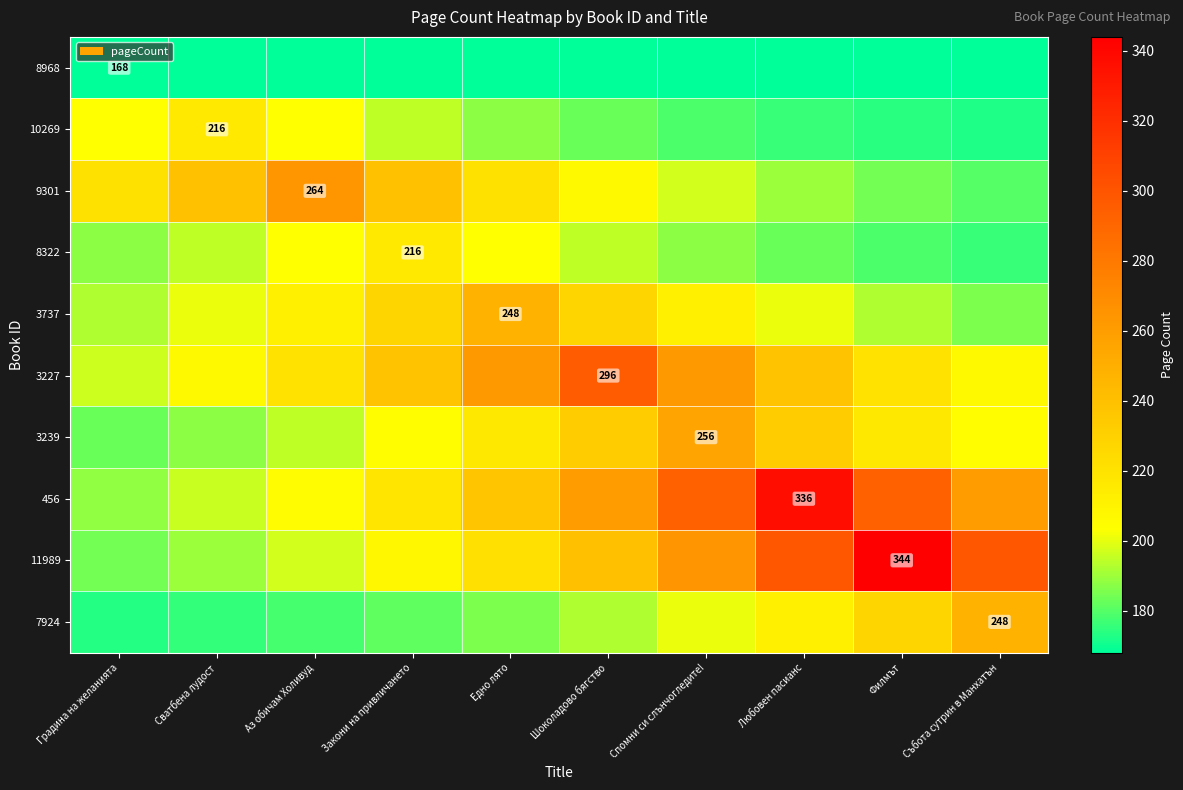

At how many categories does at least one series exceed 210?

10